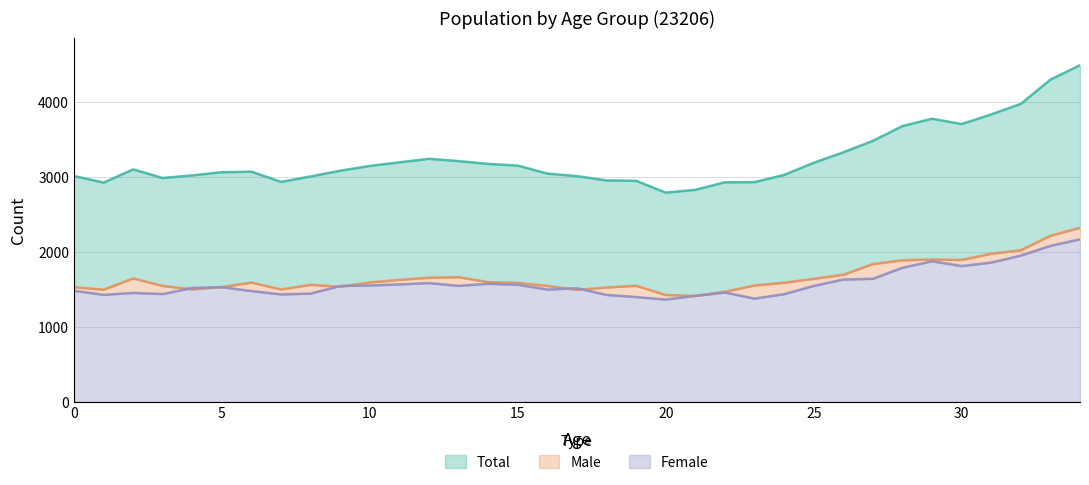

Where is the first local minimum for Female?

1